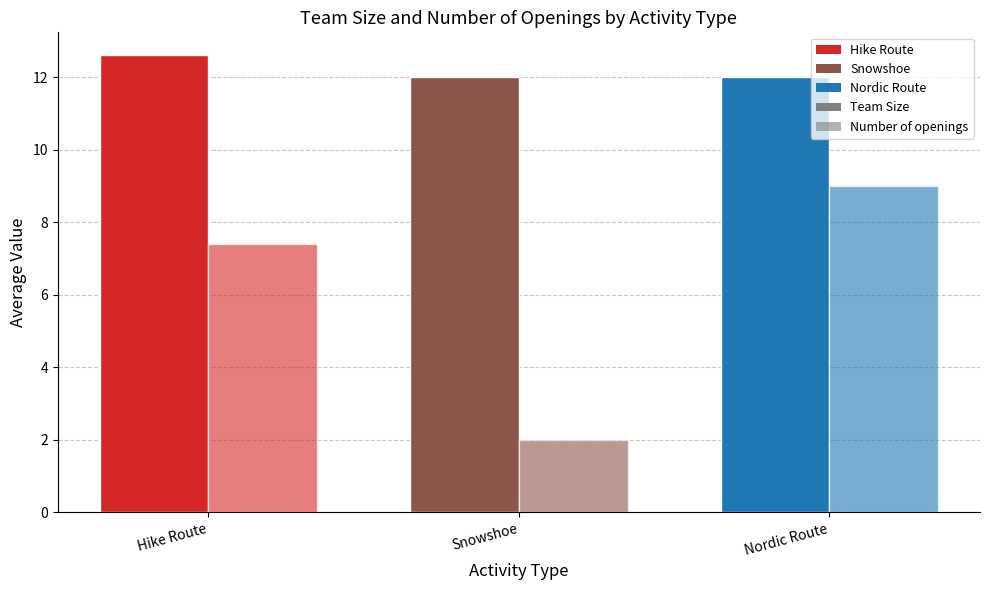

Which has a higher value, Nordic Route or Hike Route?

Hike Route